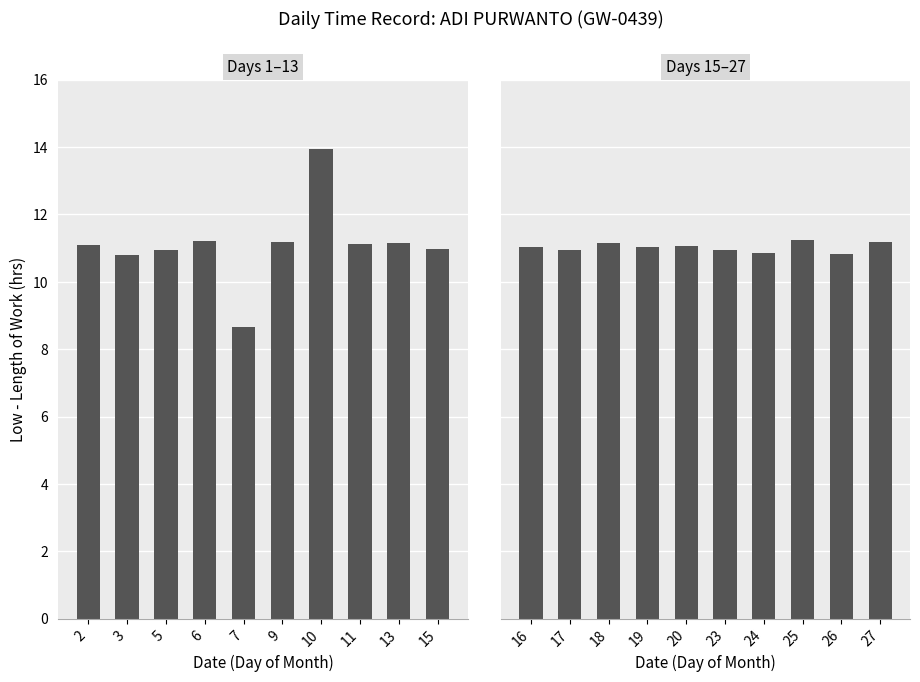

At which label does the data first exceed 11?

16